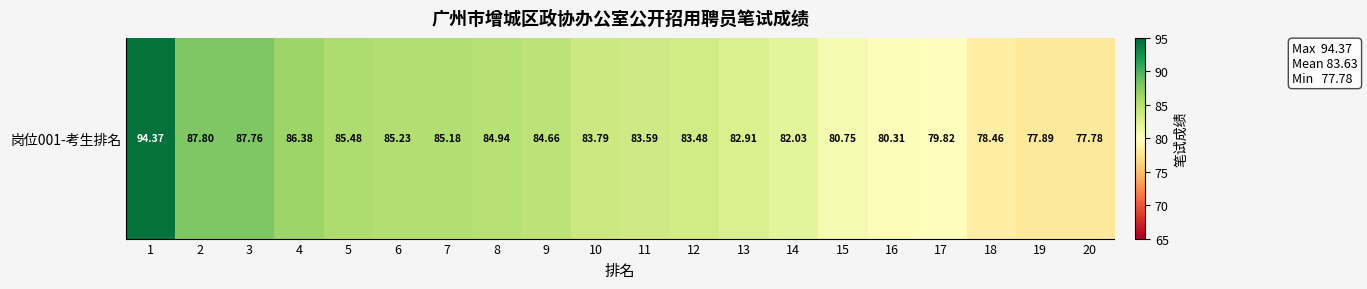

Between 20 and 1, which is larger?

1